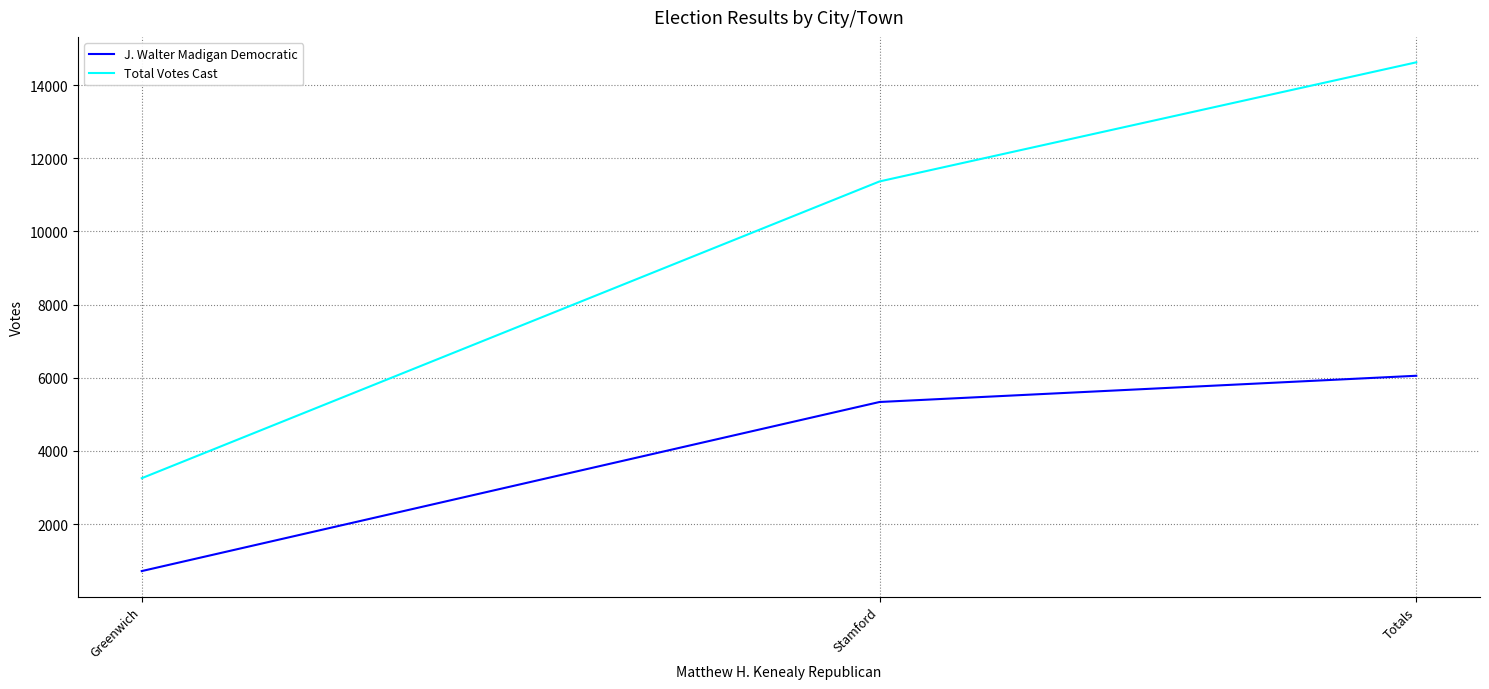

Reading left to right, list all the values displayed in this chart.

J. Walter Madigan Democratic: Greenwich=717	Stamford=5339	Totals=6056
Total Votes Cast: Greenwich=3256	Stamford=11368	Totals=14624